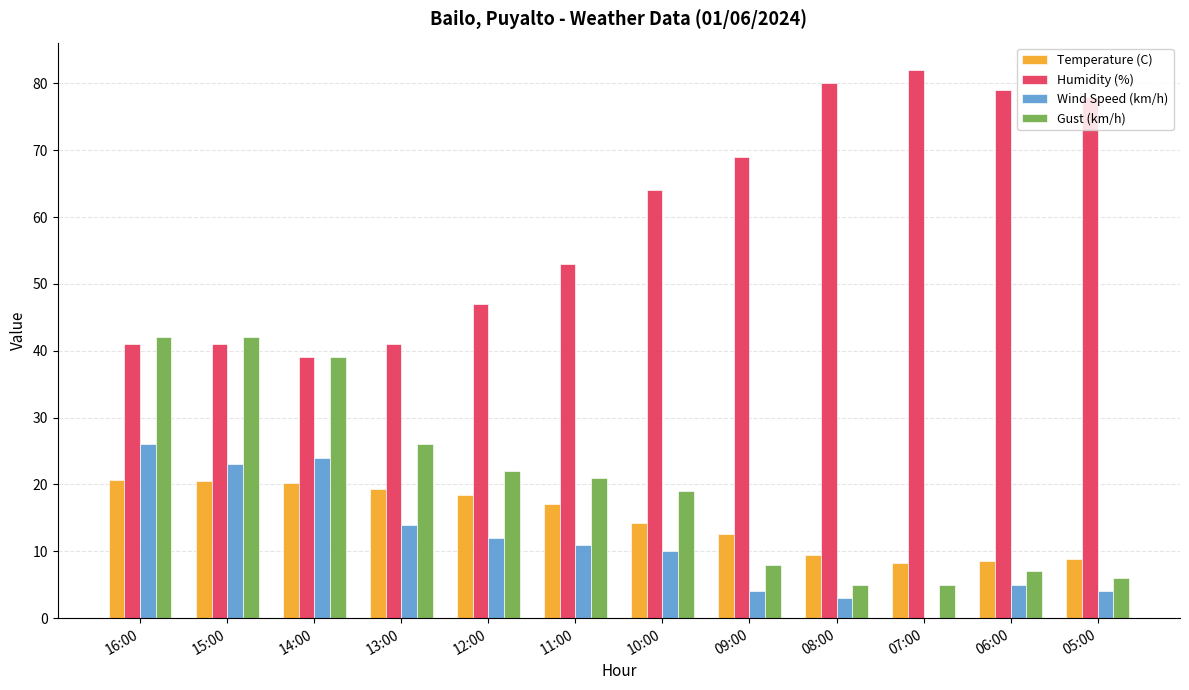

How many groups of bars are there?

12